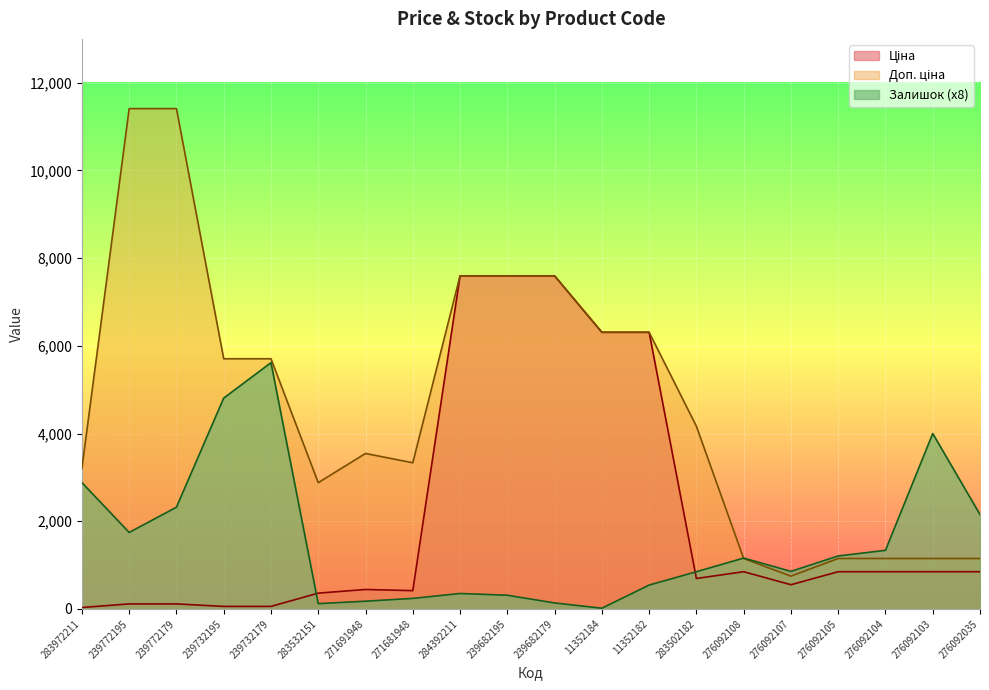

Does the chart display data point markers on the line(s)?

No